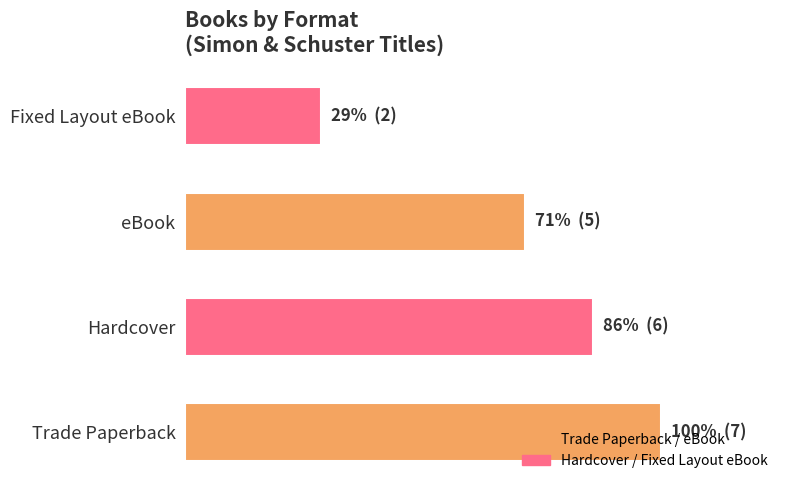

Does the chart contain any negative values?

No